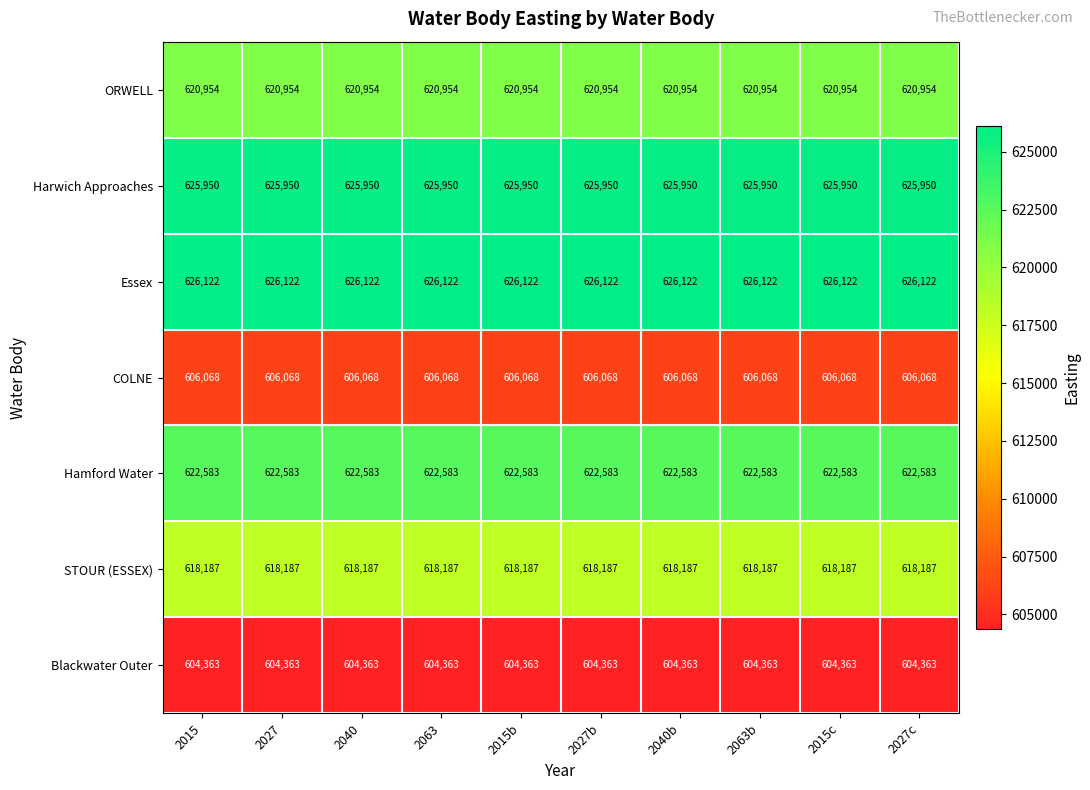

What is the highest value of the Essex series?

626122